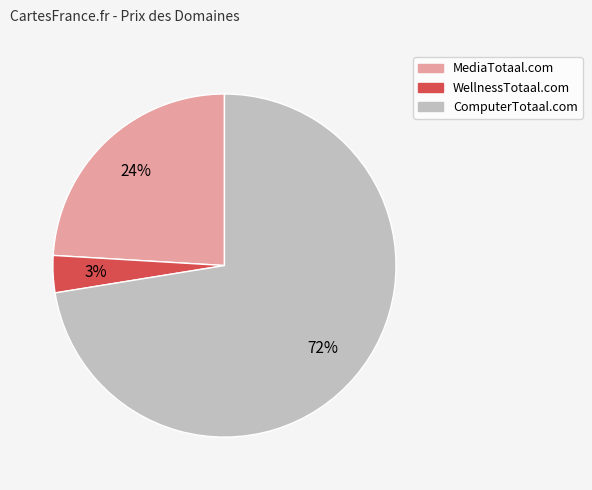

What percentage is the MediaTotaal.com slice, to the nearest percent?

24%